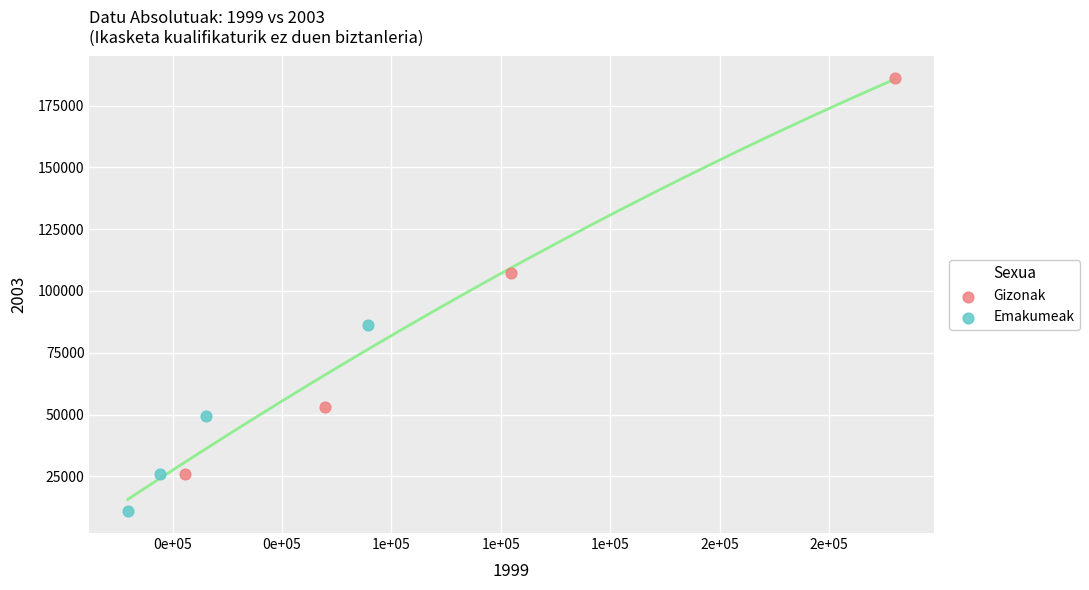

Which series contains the highest Y value?

Gizonak